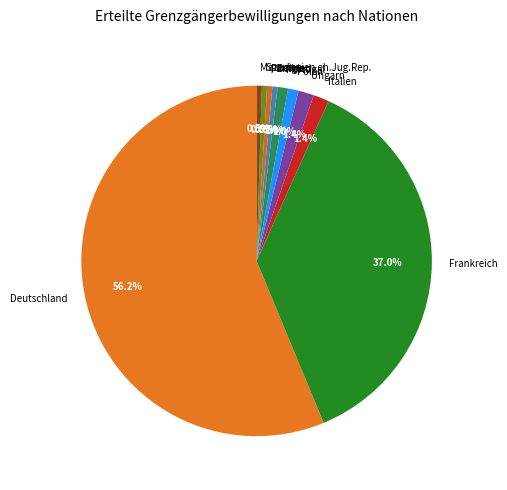

To the nearest percent, what percentage of the pie is Ungarn?

1%